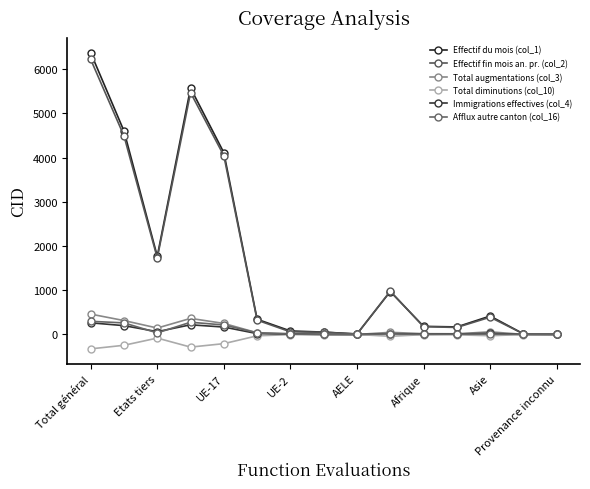

How many lines are shown in the chart?

6